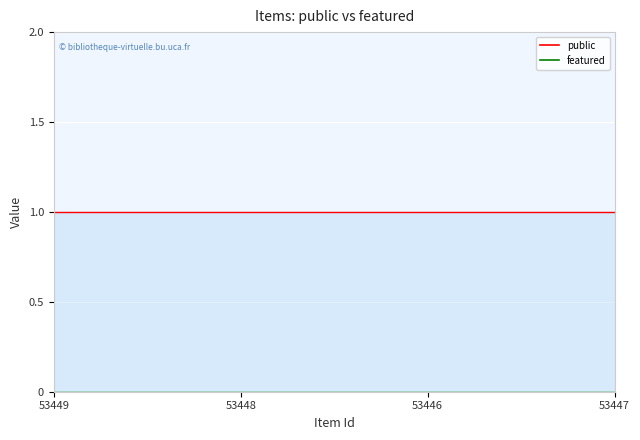

What is the label of the 2nd point from the right?

53446